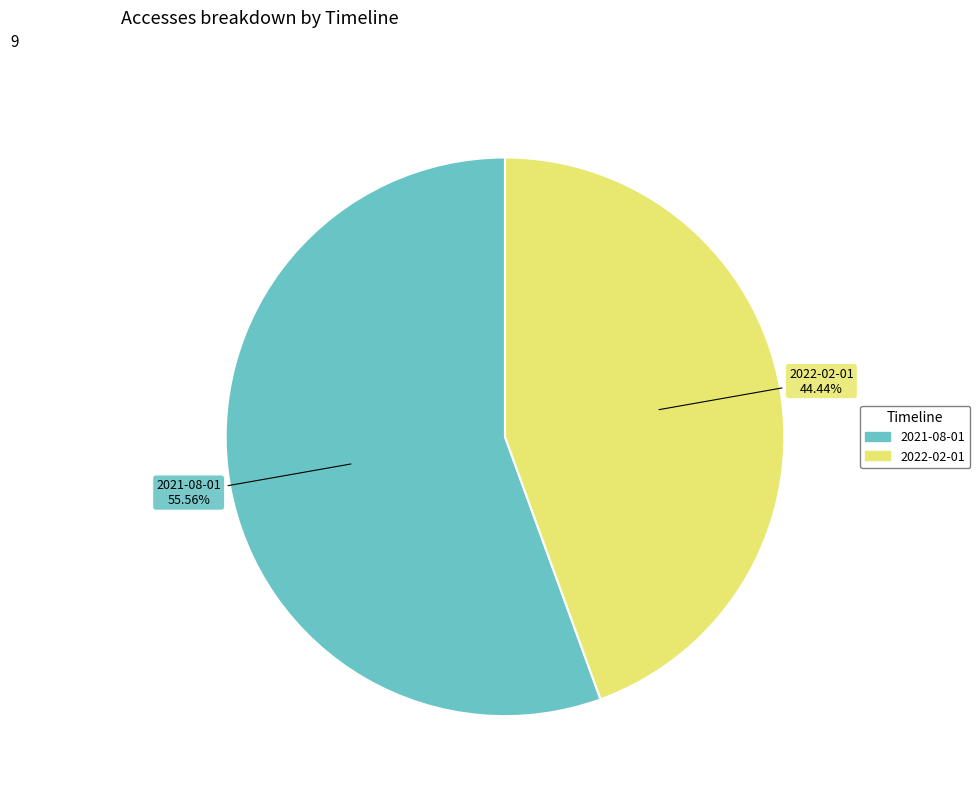

What is the ratio of the value at 2022-02-01 to the value at 2021-08-01?

0.8